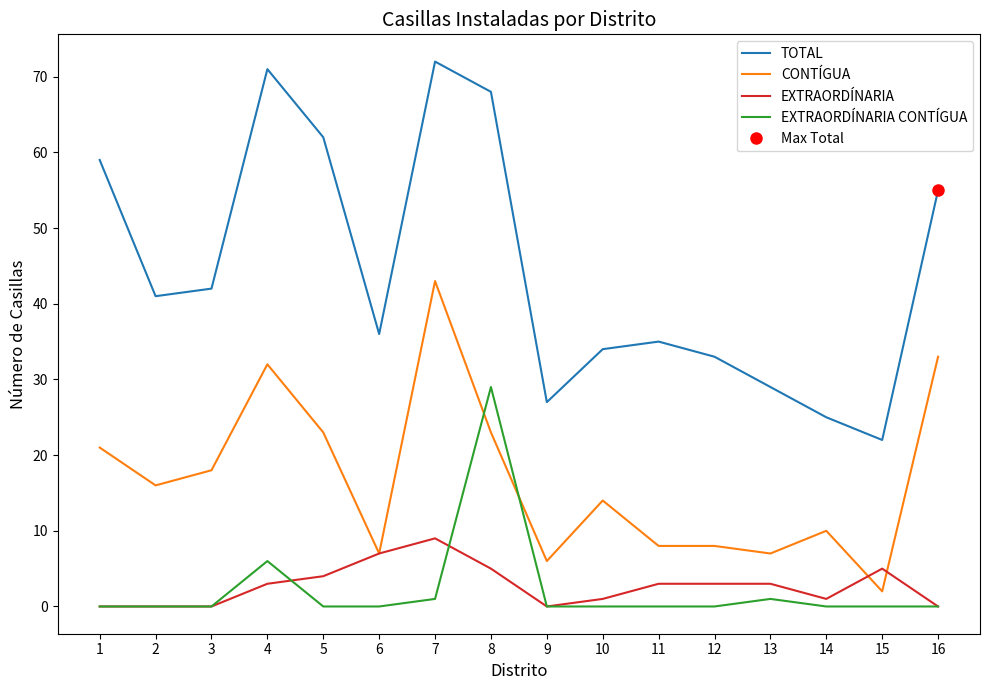

Is the value of EXTRAORDÍNARIA CONTÍGUA at 1 greater than the value of TOTAL at 8?

No